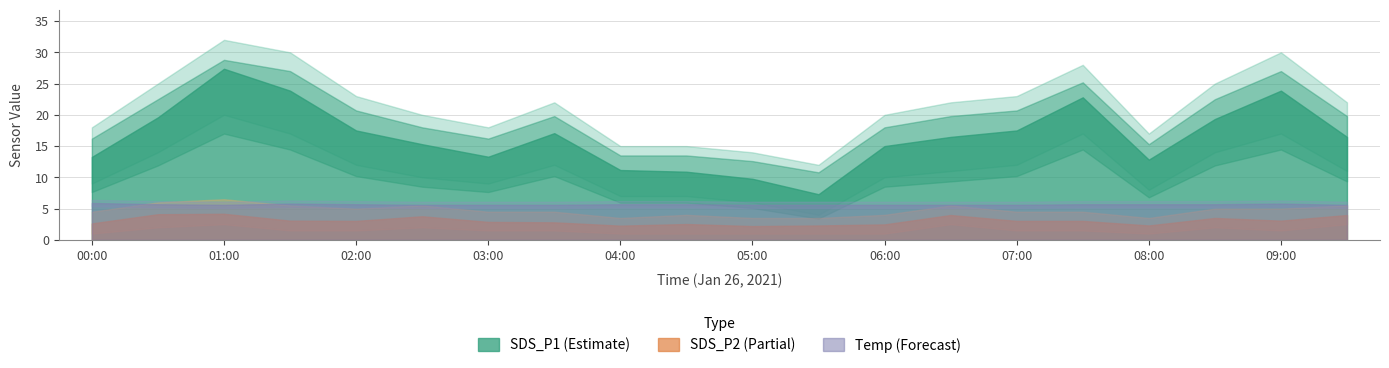

List the series in order of their peak value, lowest first.

SDS_P2, Temp, SDS_P1